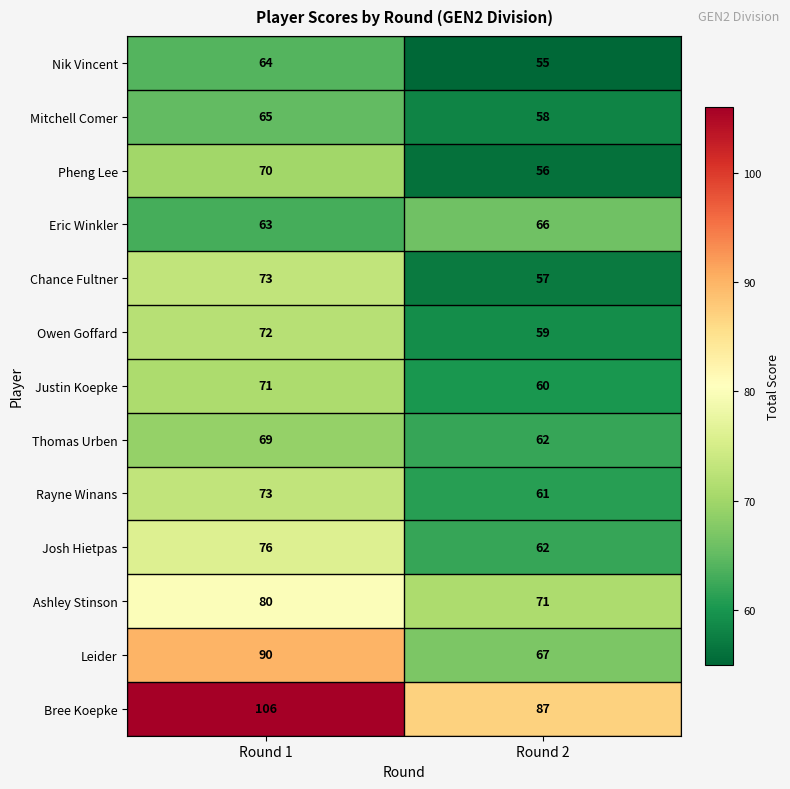

How many series are shown in this chart?

13